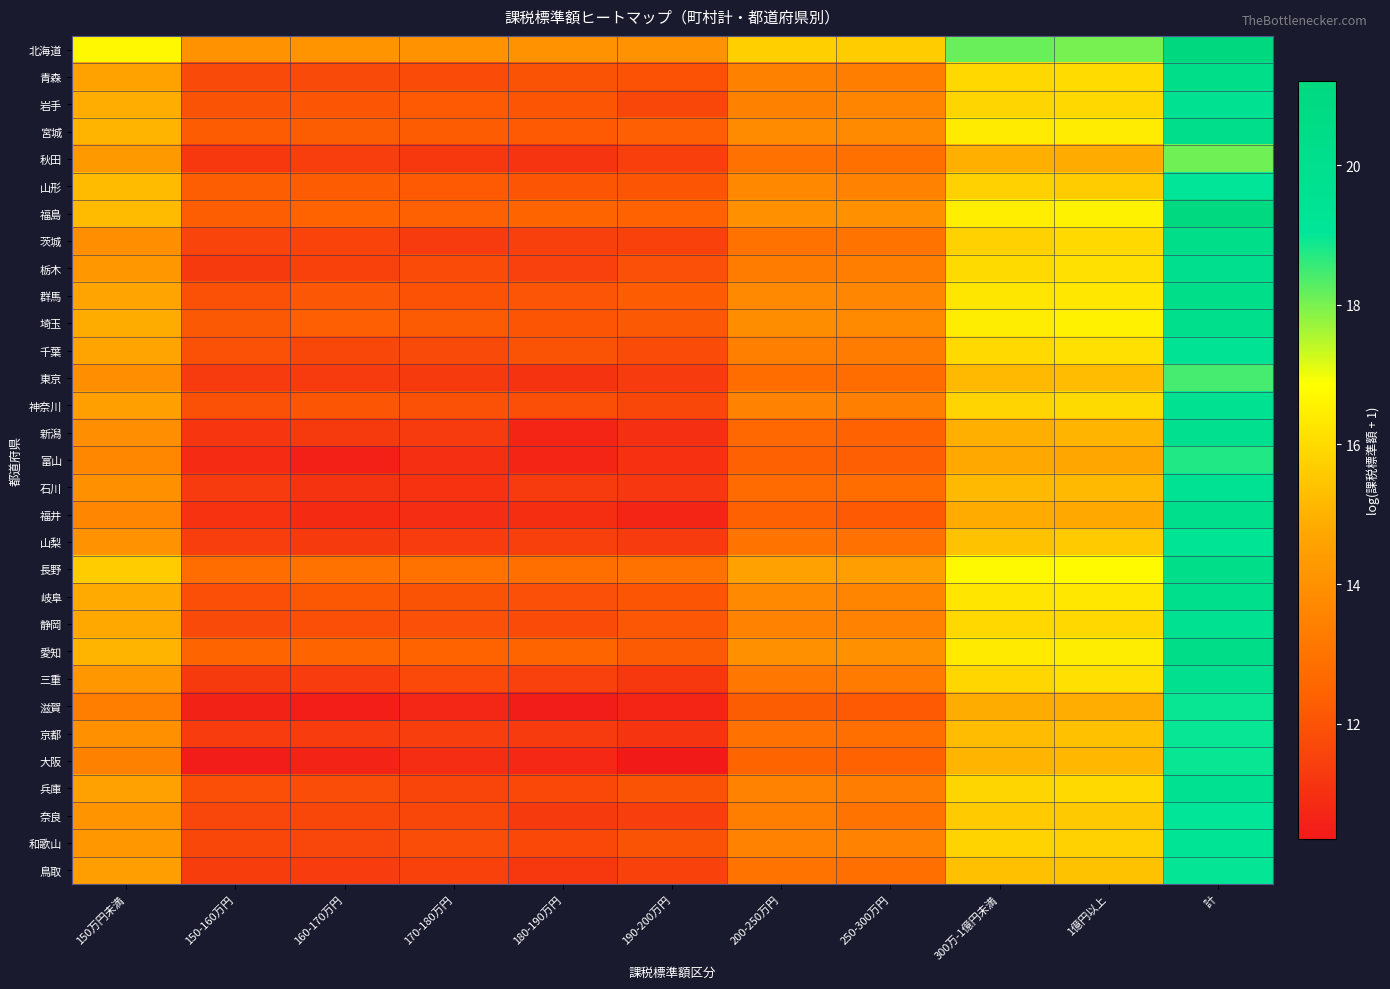

How many categories are shown in the chart?

11